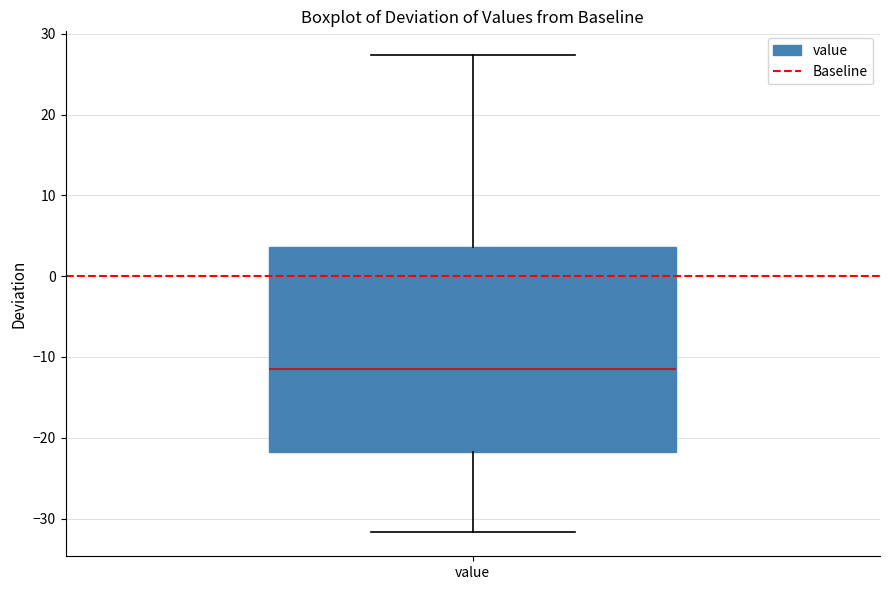

Transcribe this box plot: give where the median line is, the range the box spans, and where the two whiskers end, as read against the y-axis. The values are not printed on the chart, so give them approximately, as read against the axis.

median -12, box -22 to 4, whiskers -32 to 27